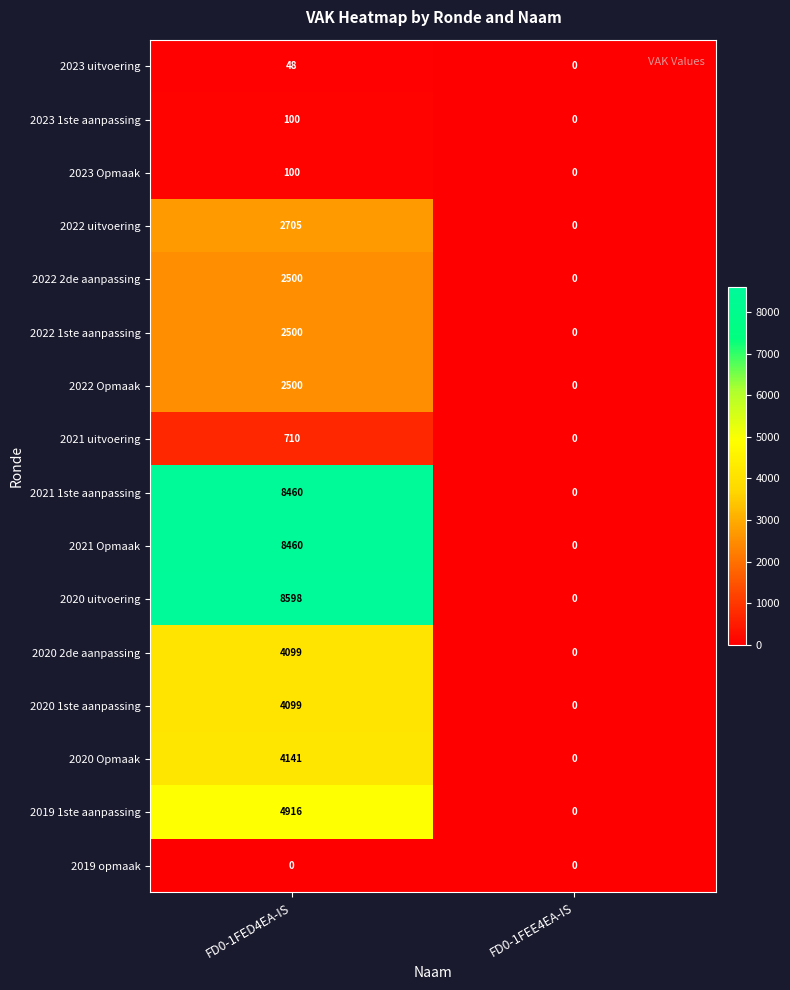

Which category has the lowest value in the 2020 2de aanpassing series?

FD0-1FEE4EA-IS